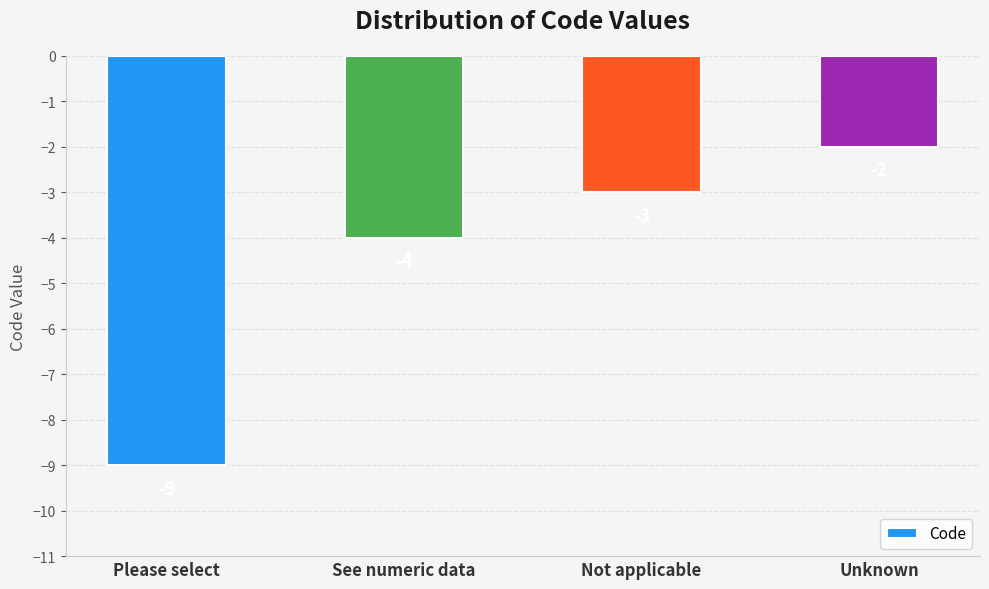

What is the minimum value shown in the chart?

-9